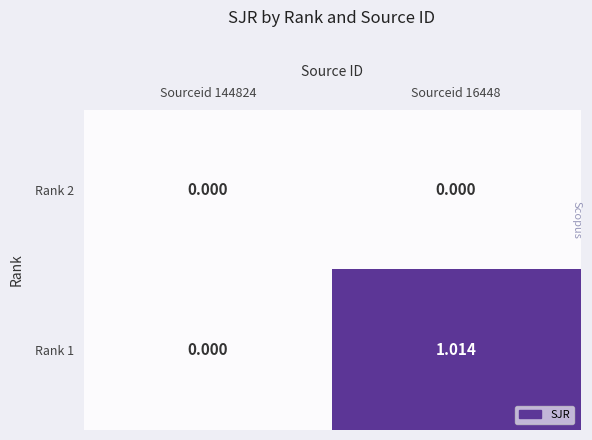

What is the maximum value shown in the chart?

1.0